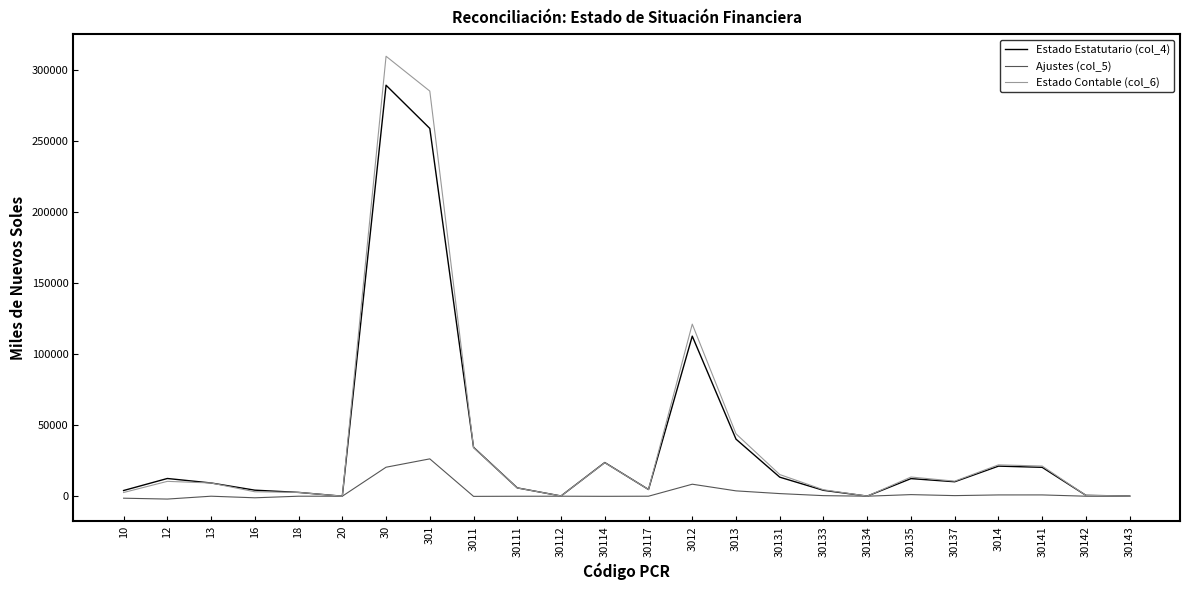

The value of Estado Contable (col_6) at 3013 is 43871.3. True or false?

True